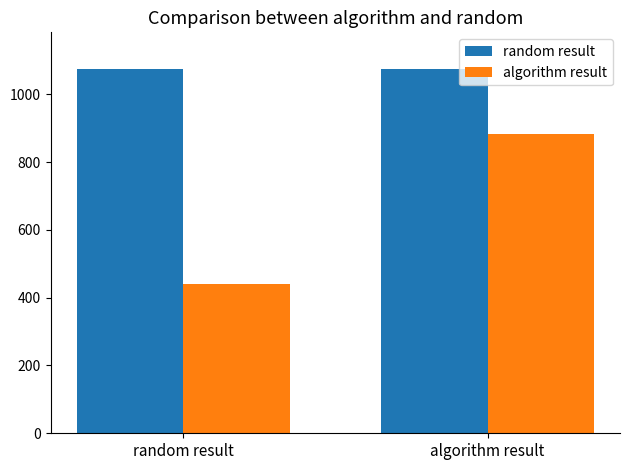

What is the greatest value displayed?

1075.0